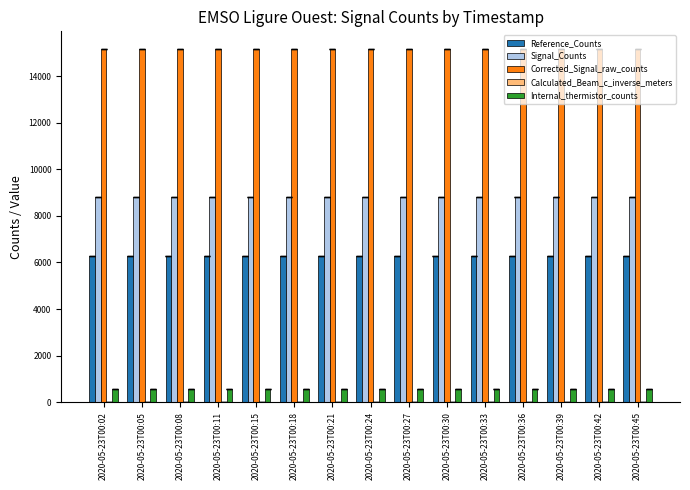

The value of Reference_Counts at 2020-05-23T00:27 is 6290.0. True or false?

True